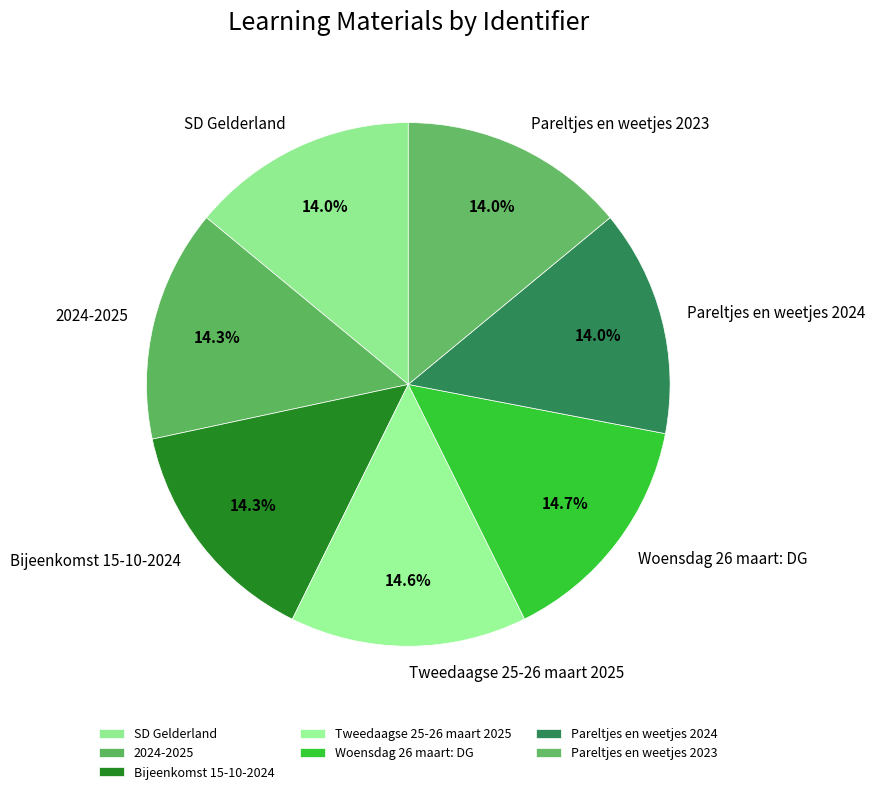

To the nearest percent, what portion does Pareltjes en weetjes 2023 represent?

14%